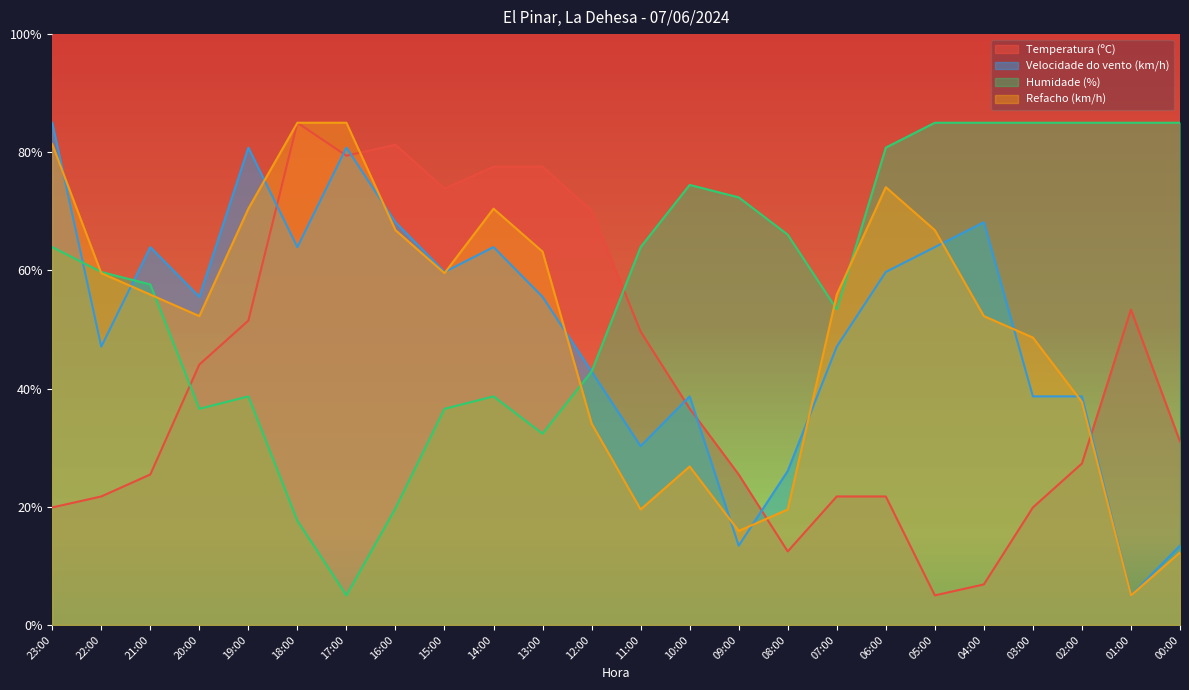

What is the total value across all series at 14:00?

250.6